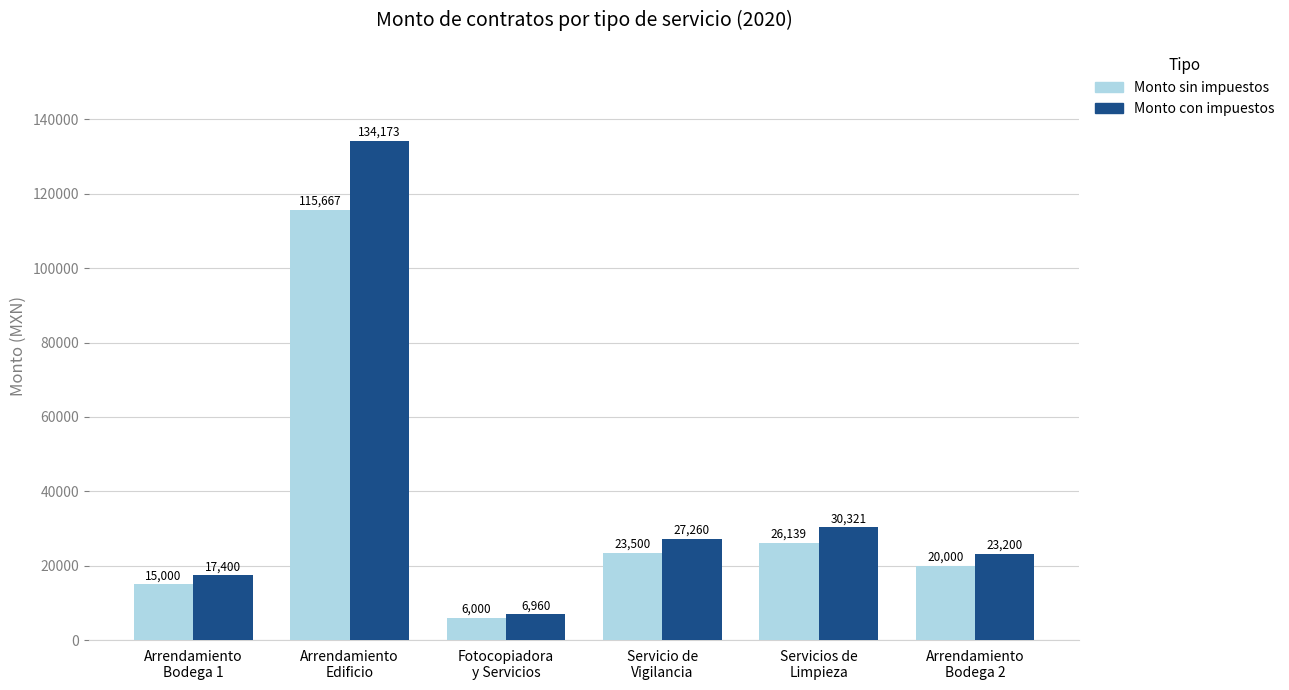

Rank the categories by Monto con impuestos value from highest to lowest.

Arrendamiento
Edificio, Servicios de
Limpieza, Servicio de
Vigilancia, Arrendamiento
Bodega 2, Arrendamiento
Bodega 1, Fotocopiadora
y Servicios